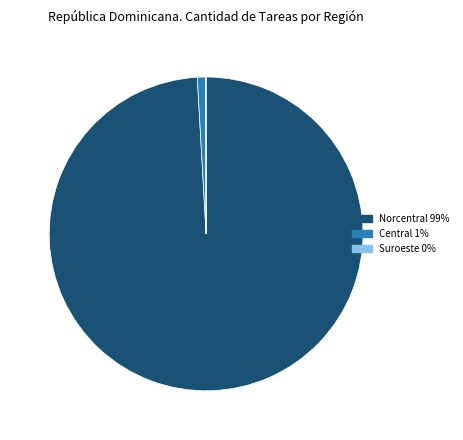

True or false: Norcentral accounts for 99% of the total.

True